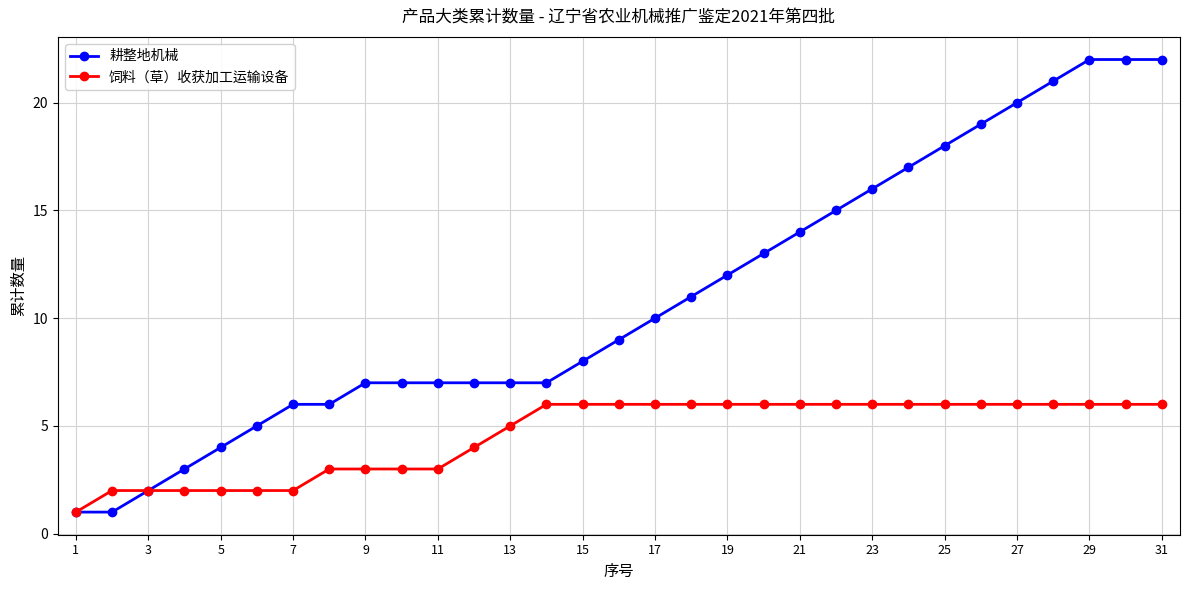

What is the maximum value for 耕整地机械?

22